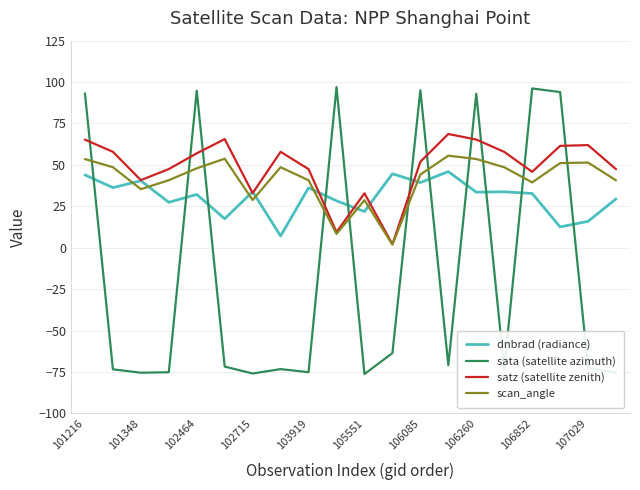

What is the highest value of the satz (satellite zenith) series?

68.6